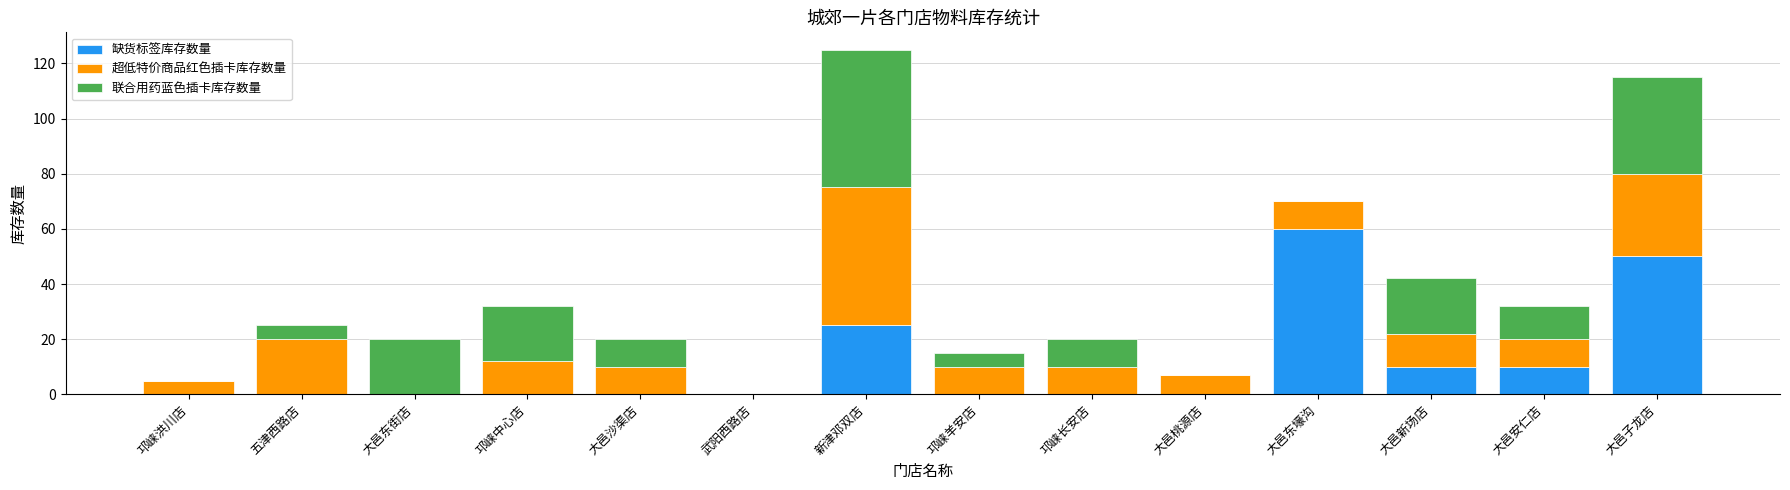

The 缺货标签库存数量 series shows -19 at 大邑桃源店. True or false?

False